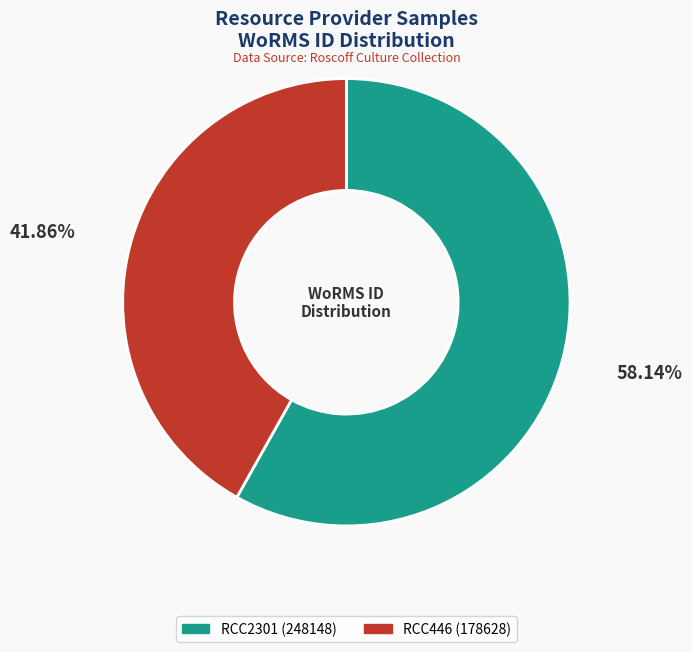

Count the number of slices in the pie.

2